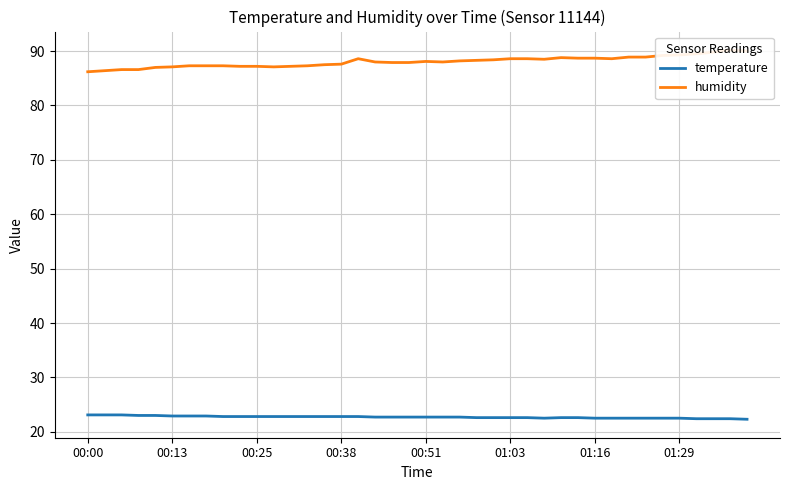

True or false: temperature has a value of 22.8 at 00:25.

True